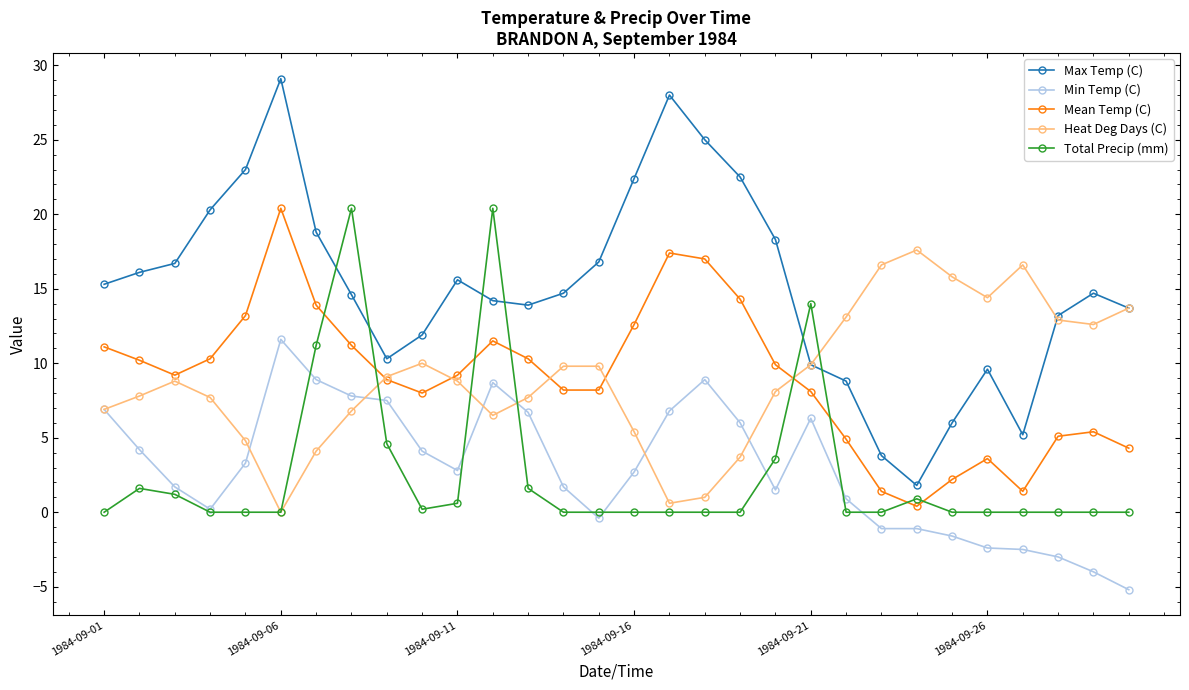

True or false: Max Temp (C) has more than 0 points higher than both neighbors.

True